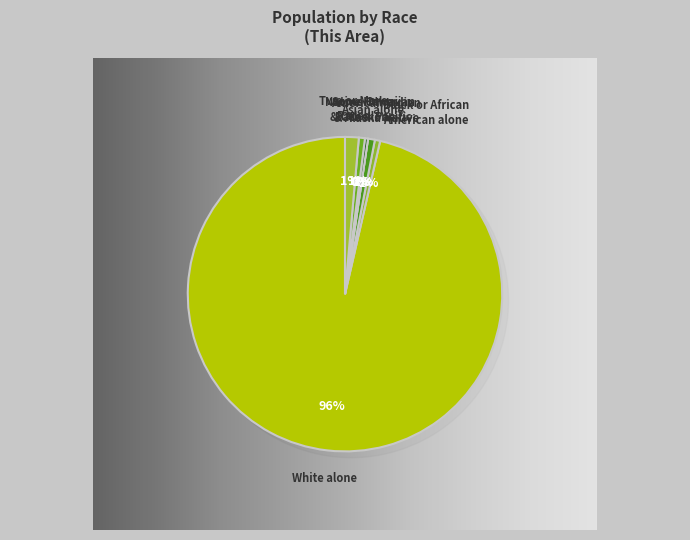

To the nearest percent, what portion does Some Other Race alone represent?

1%